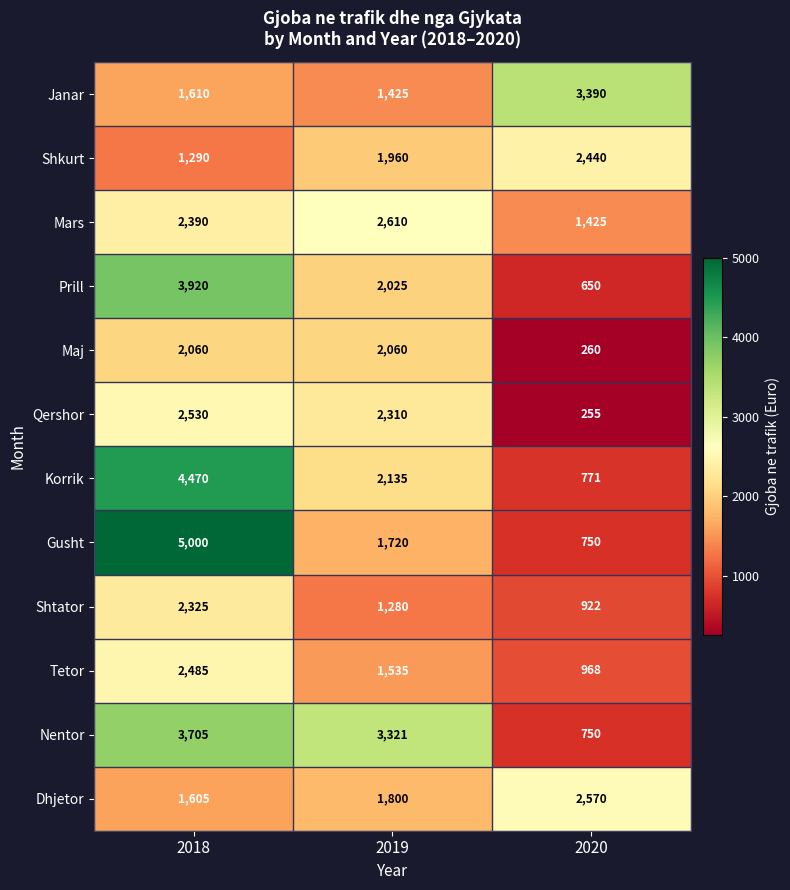

How many categories are shown in the chart?

3